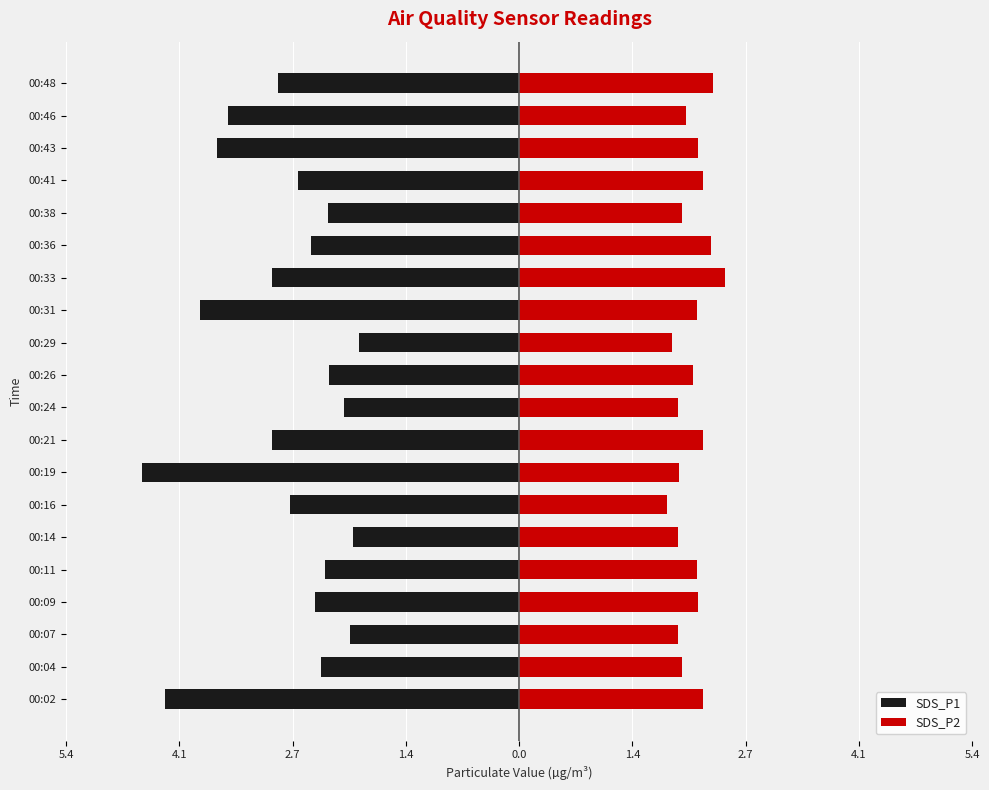

What is the minimum value for SDS_P2?

1.8